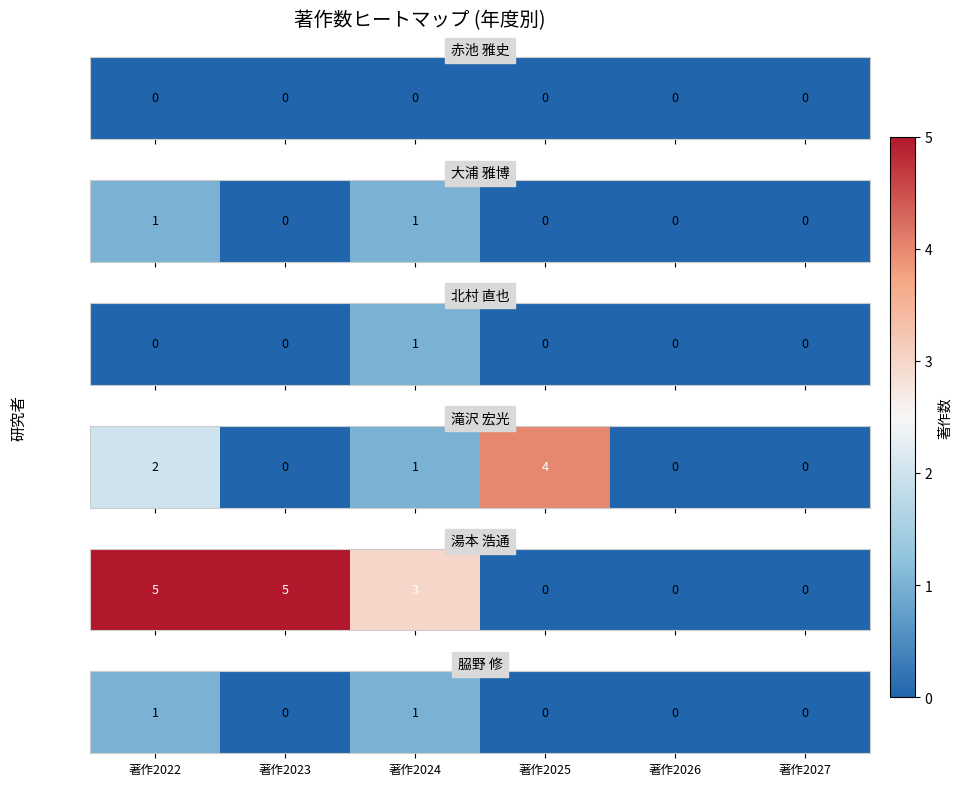

What is the difference between the second highest and minimum values?

1